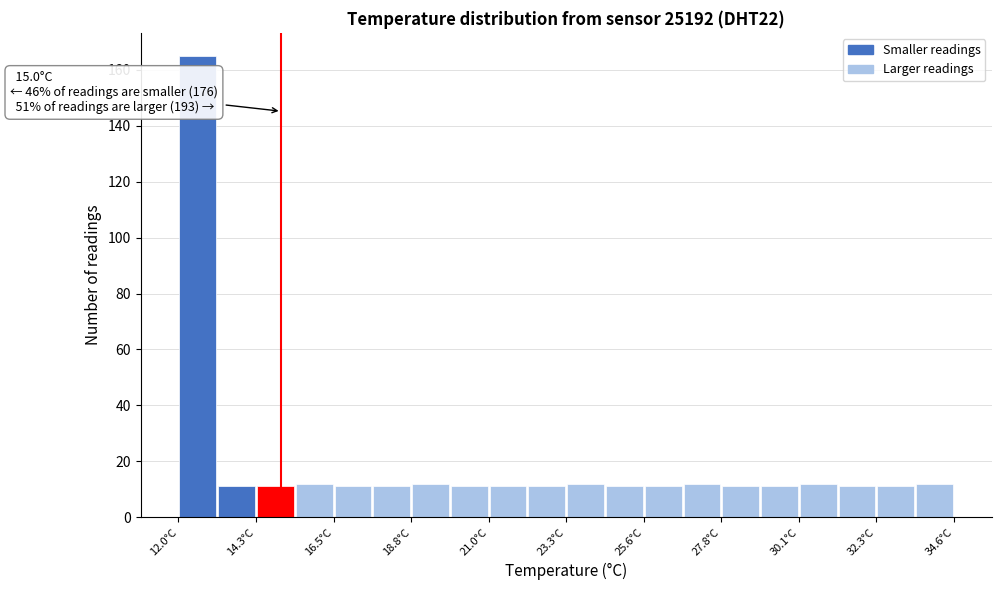

Around what value on the x-axis is the tallest bar? Give the approximate position of its centre, as read against the axis.

12.5